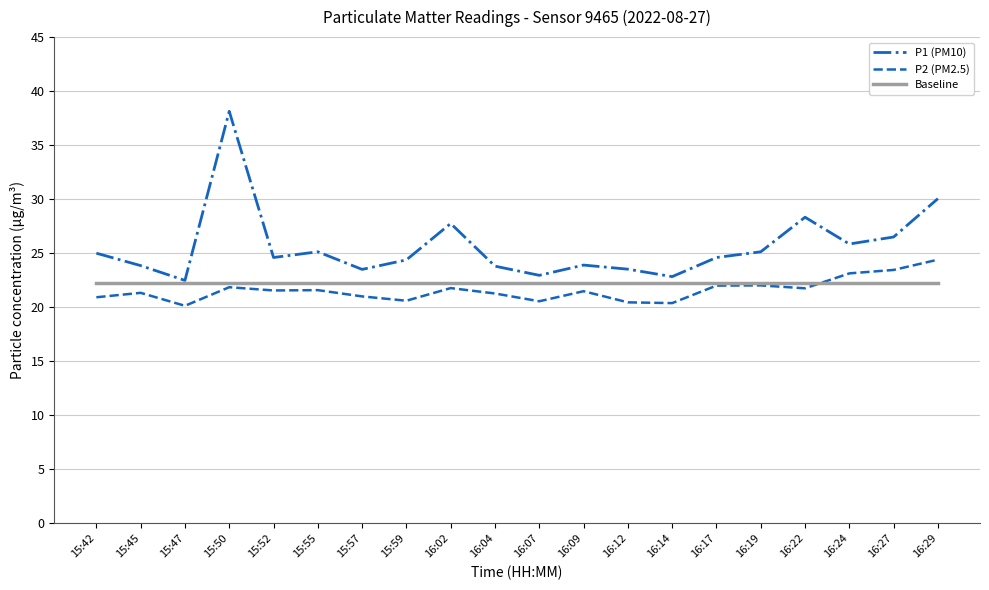

At which category does P1 (PM10) reach its first local peak?

15:50